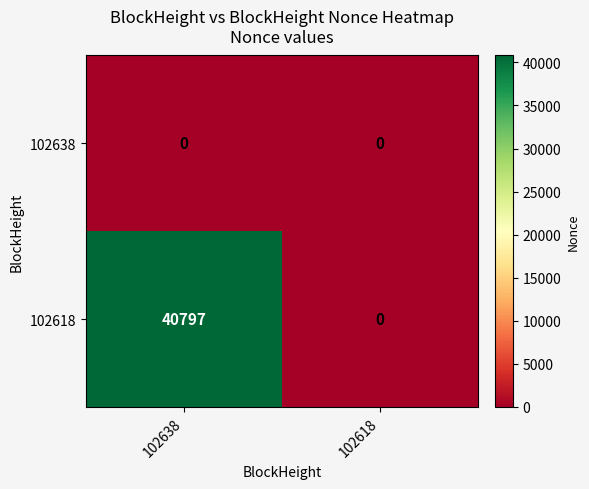

Reading left to right, list all the values displayed in this chart.

102638: 102638=0	102618=0
102618: 102638=40797	102618=0